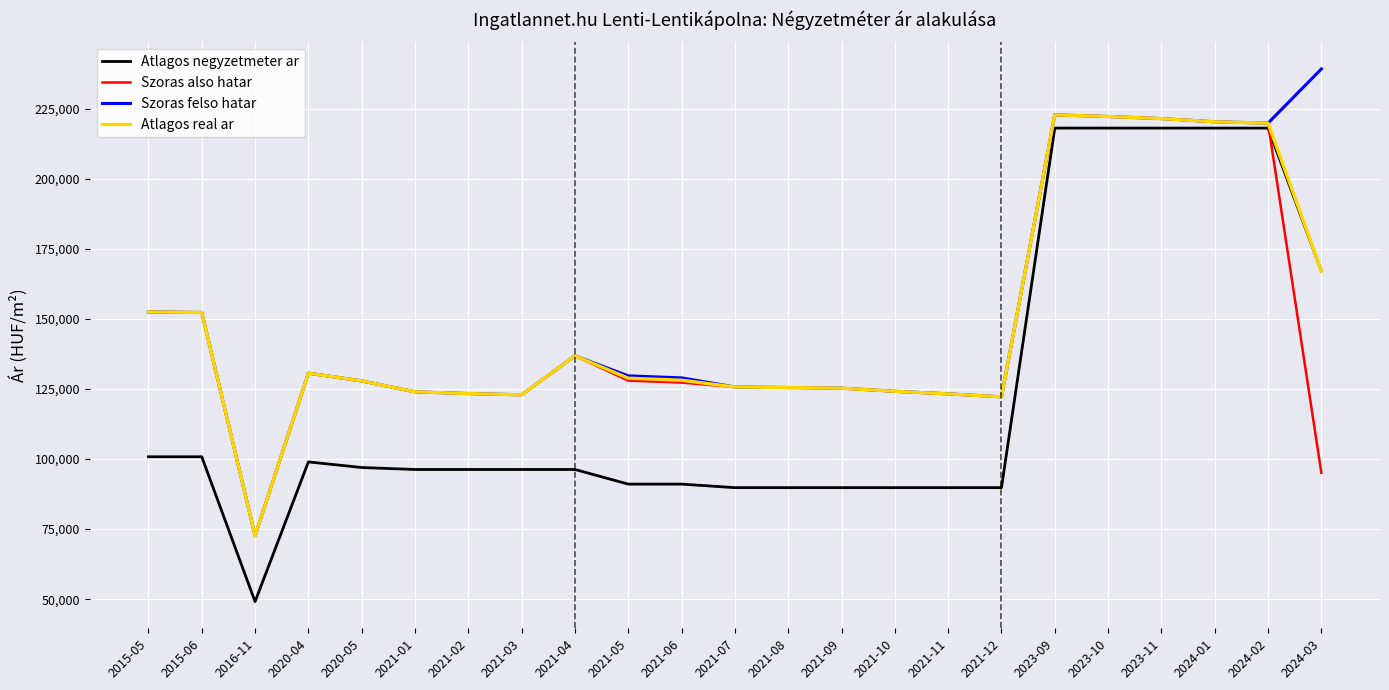

What is the minimum value for Szoras felso hatar?

72662